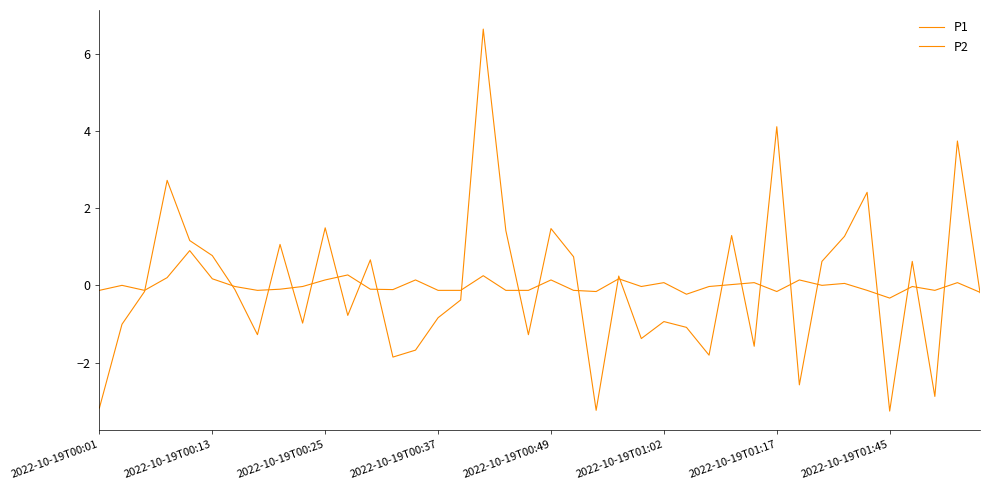

How many positive values does the P1 series have?

18